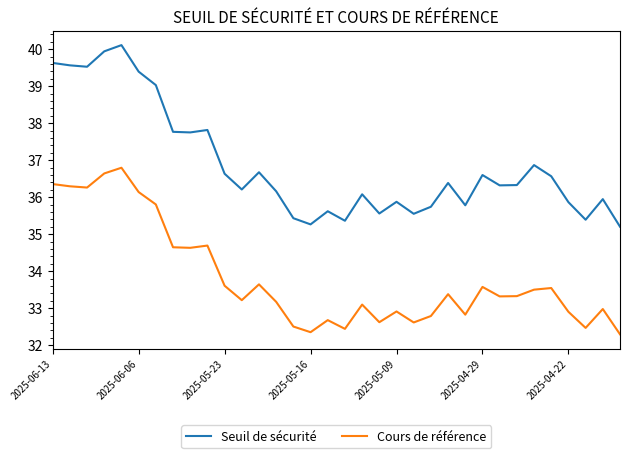

What is the difference between the maximum and minimum values in the Cours de référence series?

4.5